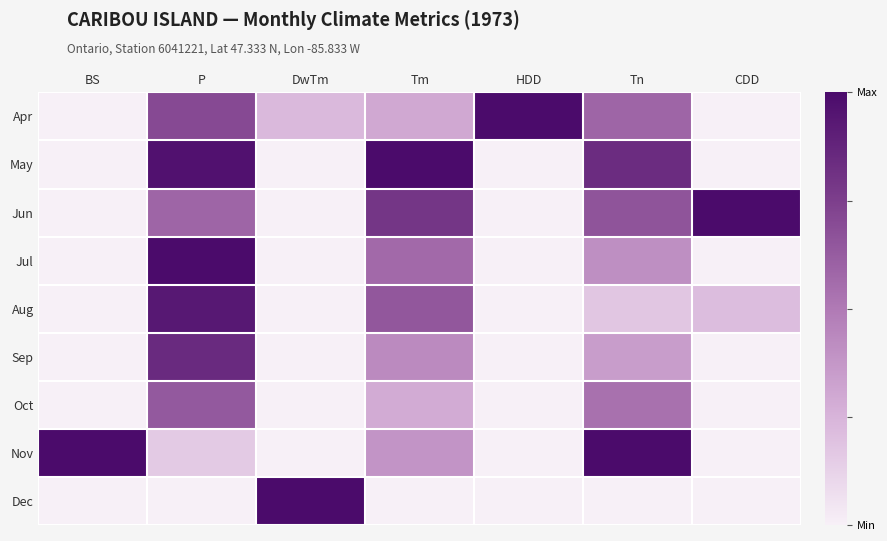

Which has a higher value, Tn or CDD?

Tn